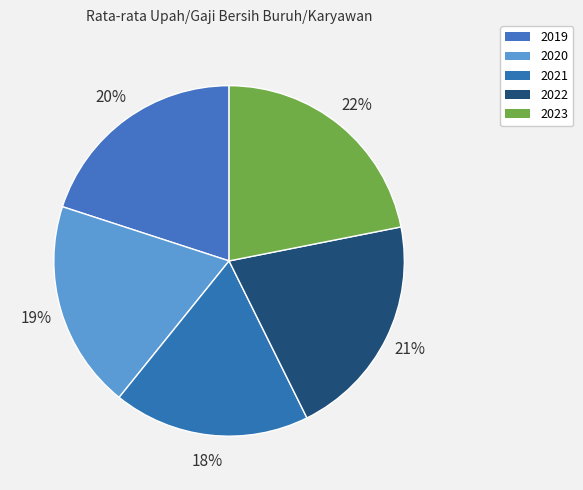

To the nearest percent, what is the difference between the largest and smallest slice percentages?

4%